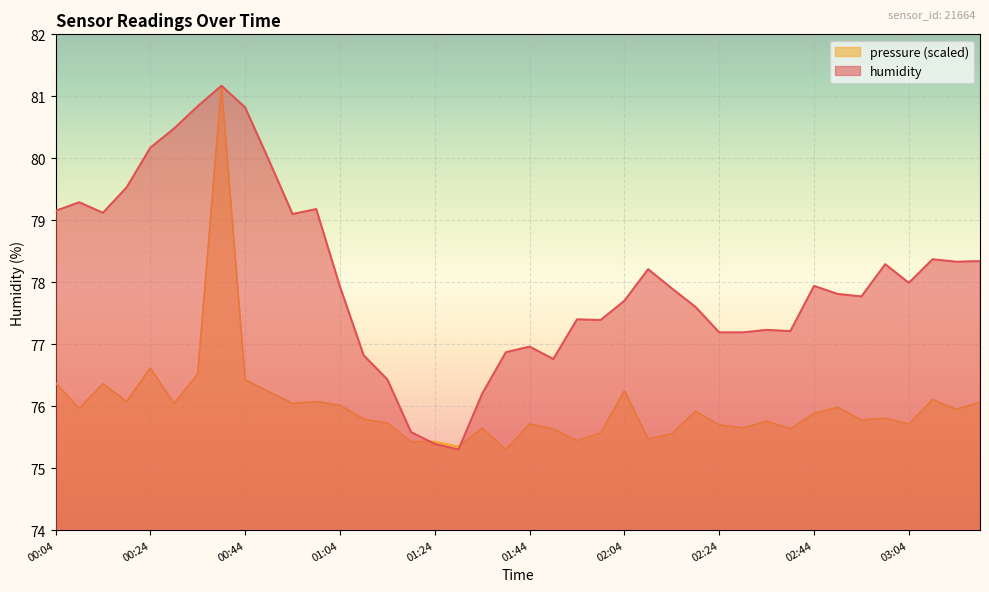

Reading left to right, what are all the values shown in this chart?

humidity: 00:04=79.2	00:09=79.3	00:14=79.1	00:19=79.5	00:24=80.2	00:29=80.5	00:34=80.8	00:39=81.2	00:44=80.8	00:49=80.0	00:54=79.1	00:59=79.2	01:04=77.9	01:09=76.8	01:14=76.4	01:19=75.6	01:24=75.4	01:29=75.3	01:34=76.2	01:39=76.9	01:44=77.0	01:49=76.8	01:54=77.4	01:59=77.4	02:04=77.7	02:09=78.2	02:14=77.9	02:19=77.6	02:24=77.2	02:29=77.2	02:34=77.2	02:39=77.2	02:44=77.9	02:49=77.8	02:54=77.8	02:59=78.3	03:04=78.0	03:09=78.4	03:14=78.3	03:19=78.3
pressure: 00:04=76.4	00:09=76.0	00:14=76.4	00:19=76.1	00:24=76.6	00:29=76.0	00:34=76.5	00:39=81.2	00:44=76.4	00:49=76.2	00:54=76.0	00:59=76.1	01:04=76.0	01:09=75.8	01:14=75.7	01:19=75.4	01:24=75.4	01:29=75.3	01:34=75.6	01:39=75.3	01:44=75.7	01:49=75.6	01:54=75.4	01:59=75.6	02:04=76.2	02:09=75.5	02:14=75.6	02:19=75.9	02:24=75.7	02:29=75.6	02:34=75.8	02:39=75.6	02:44=75.9	02:49=76.0	02:54=75.8	02:59=75.8	03:04=75.7	03:09=76.1	03:14=75.9	03:19=76.1